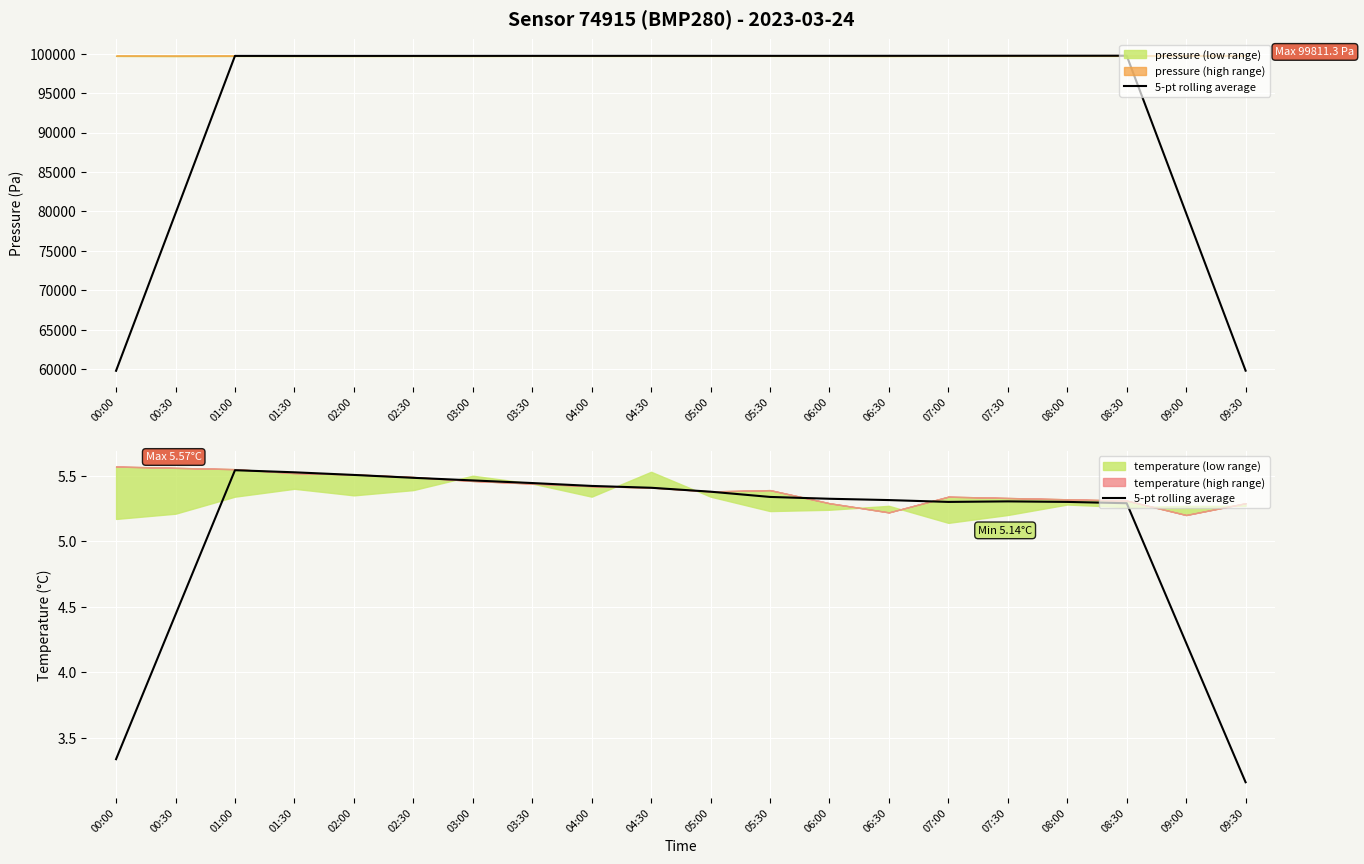

Rank the categories by value from highest to lowest.

01:00, 01:30, 02:00, 02:30, 03:00, 03:30, 04:00, 04:30, 05:00, 05:30, 06:00, 06:30, 07:30, 07:00, 08:00, 08:30, 00:30, 09:00, 00:00, 09:30